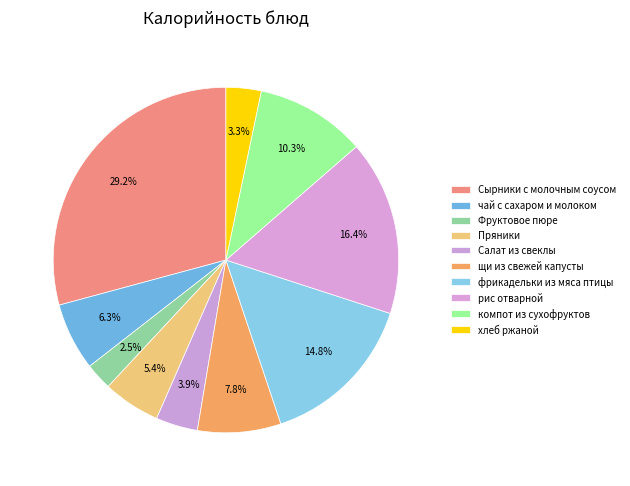

Count the number of slices in the pie.

10